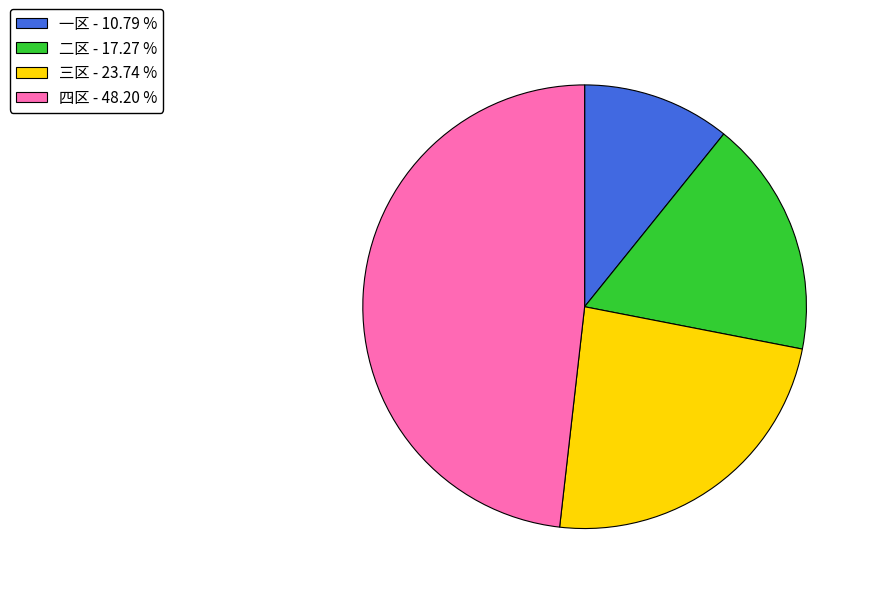

Combined, do 二区 - 17.27 % and 四区 - 48.20 % account for over 50%?

Yes